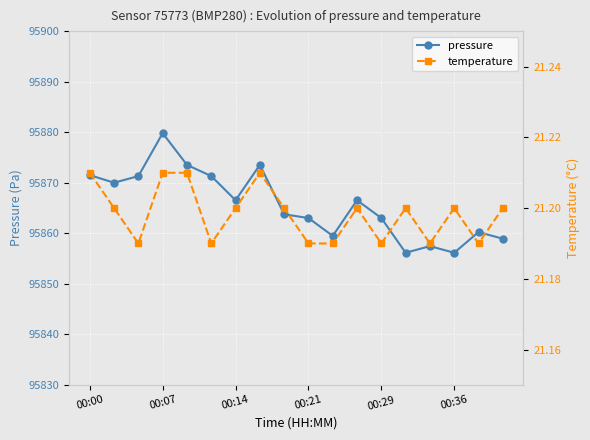

Reading left to right, extract all data points from this chart.

pressure: 95871.5	95870.0	95871.3	95879.8	95873.6	95871.3	95866.6	95873.6	95863.8	95863.0	95859.5	95866.6	95863.0	95856.2	95857.5	95856.2	95860.2	95858.9
temperature: 21.2	21.2	21.2	21.2	21.2	21.2	21.2	21.2	21.2	21.2	21.2	21.2	21.2	21.2	21.2	21.2	21.2	21.2